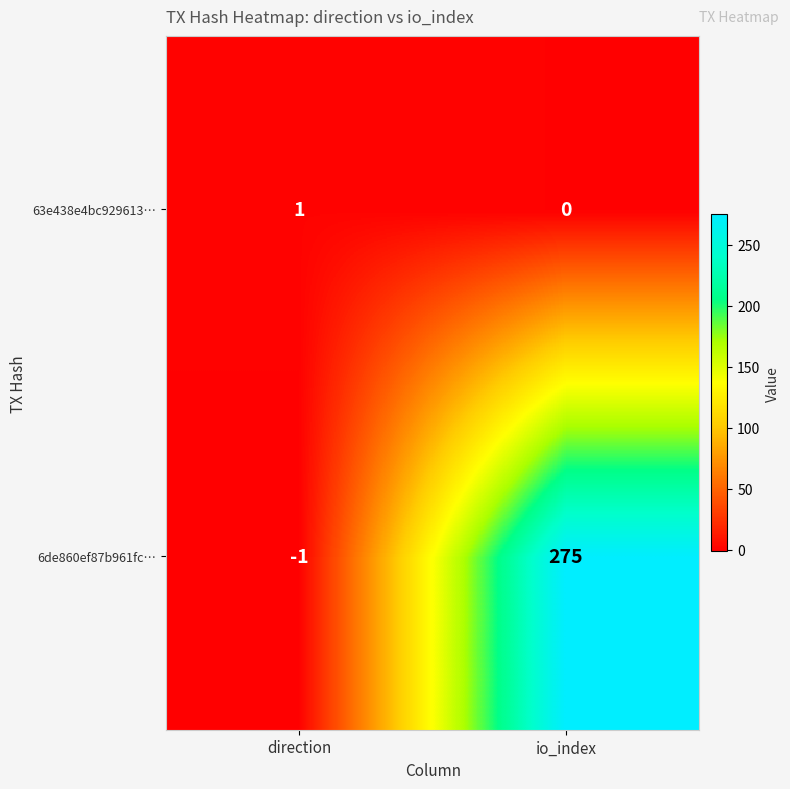

Reading left to right, what are all the values shown in this chart?

63e438e4bc929613…: direction=1	io_index=0
6de860ef87b961fc…: direction=-1	io_index=275